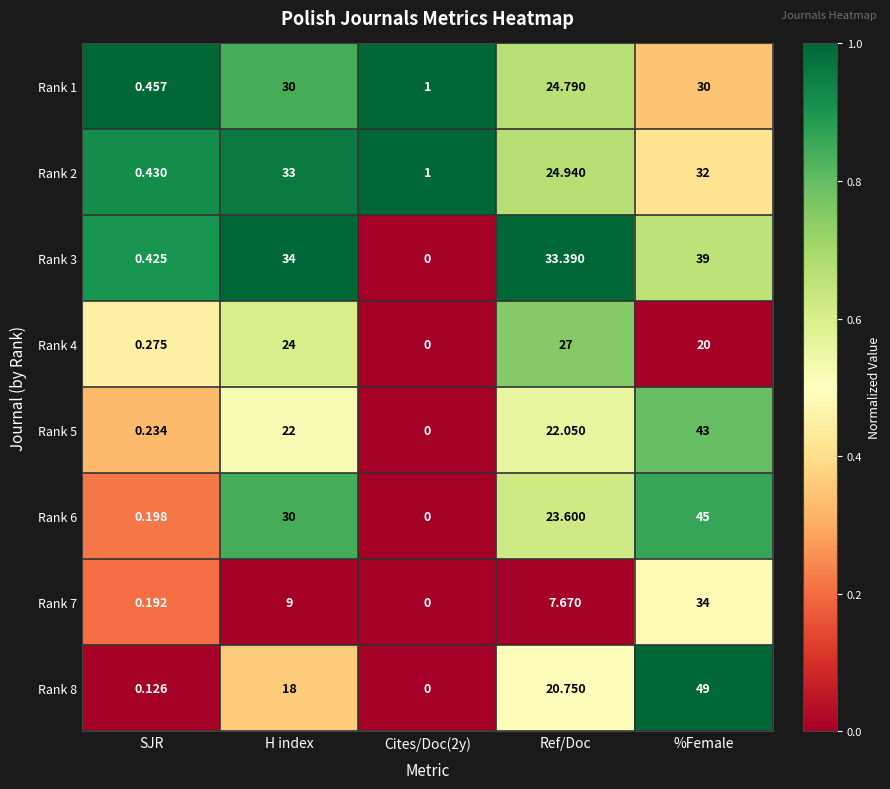

At which label does Rank 3 first exceed 33?

H index